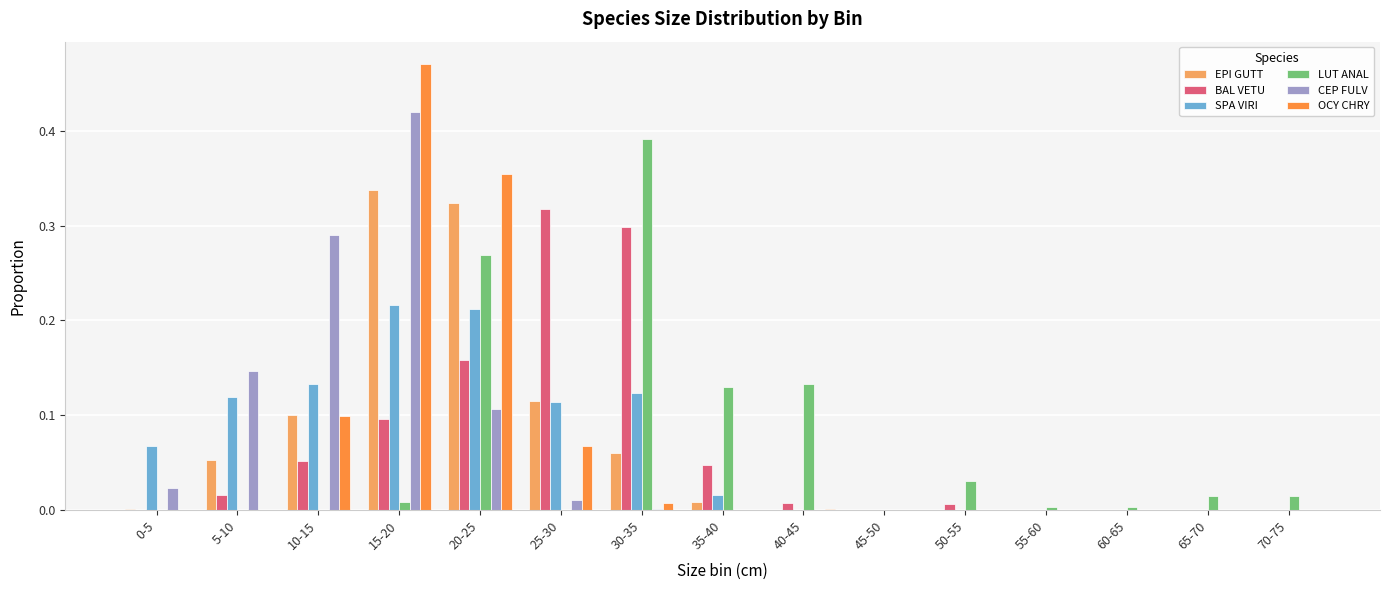

What is the sum of all EPI GUTT values?

1.0